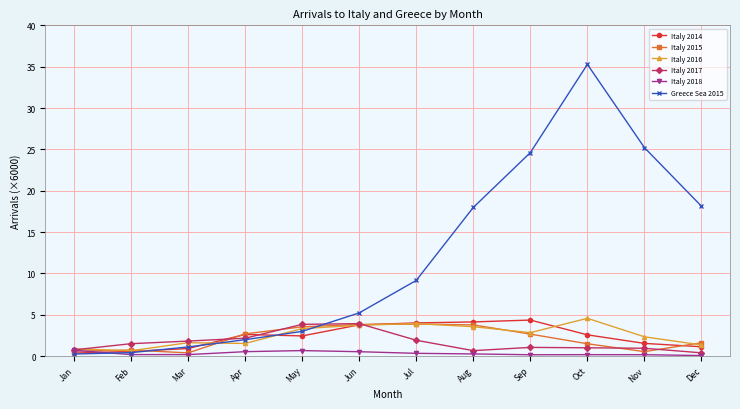

Is it true that Italy 2018 equals 0.7 at Jan?

True